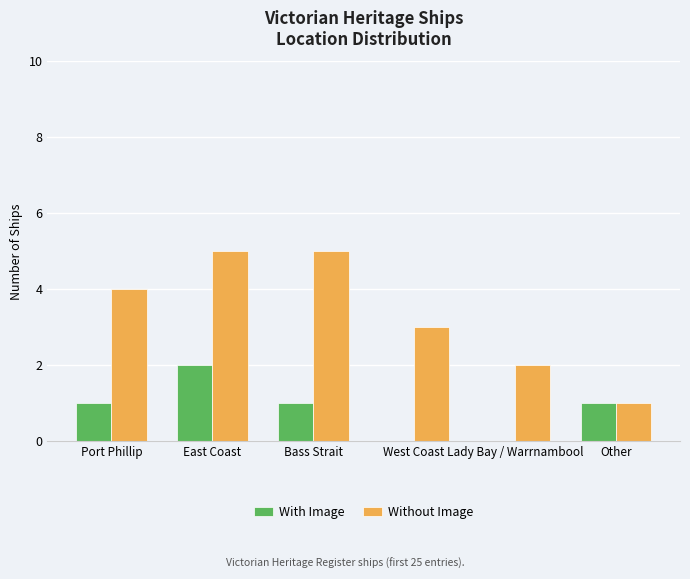

Which series has the largest total across all categories?

Without Image